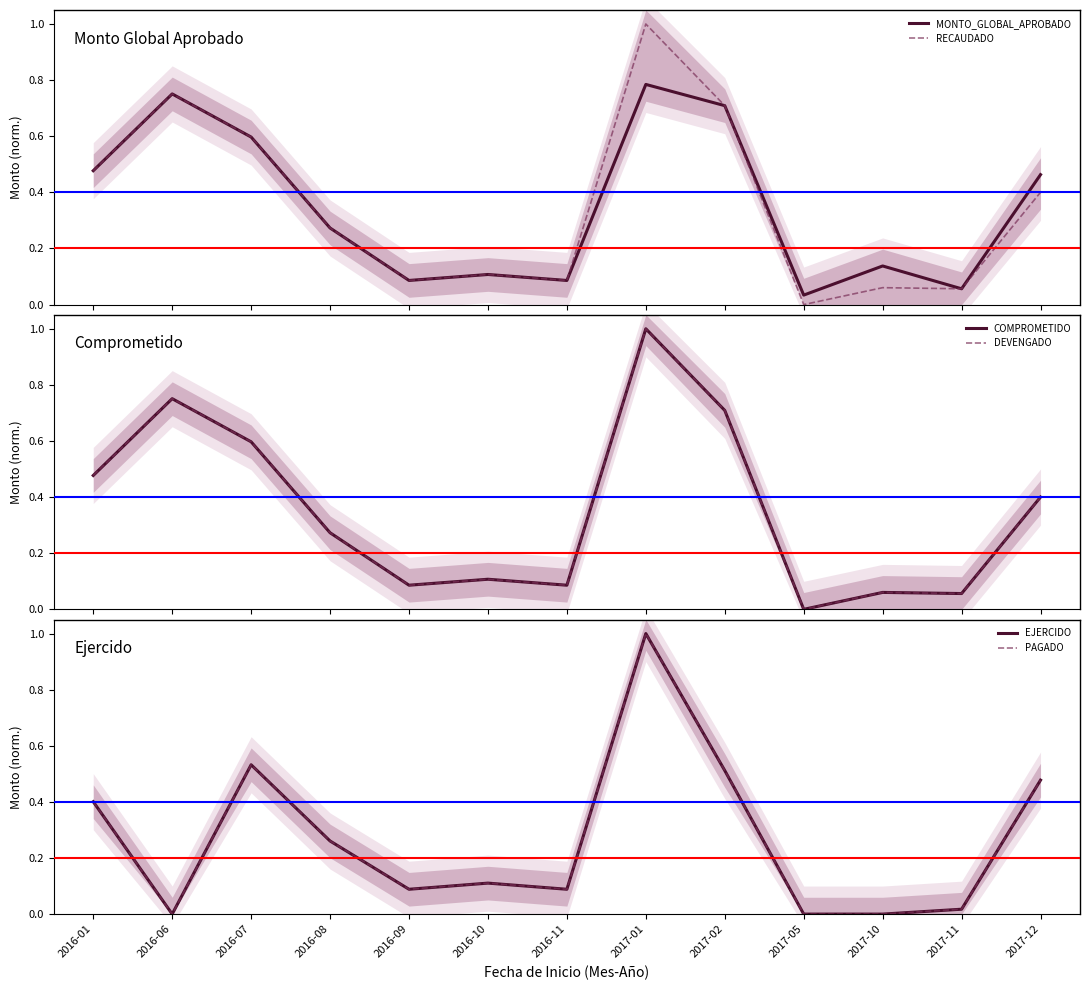

Which category has the highest value across all series?

2017-01